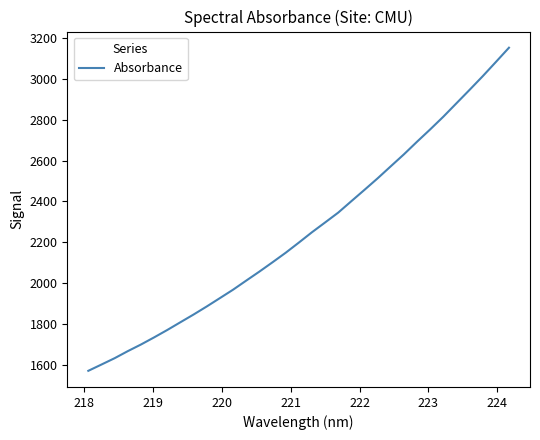

What is the maximum value shown in the chart?

3152.0